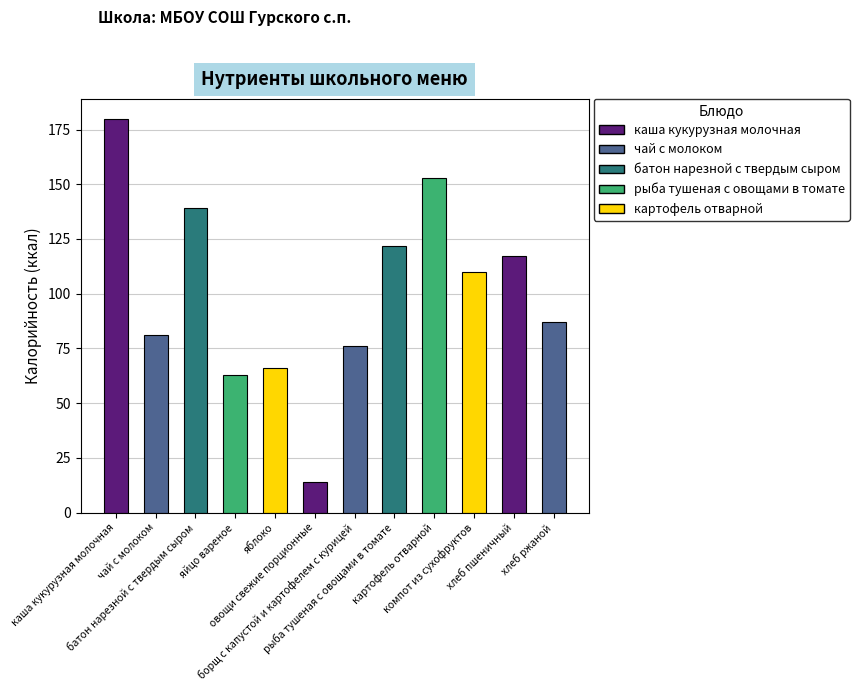

Count the number of categories in the chart.

12